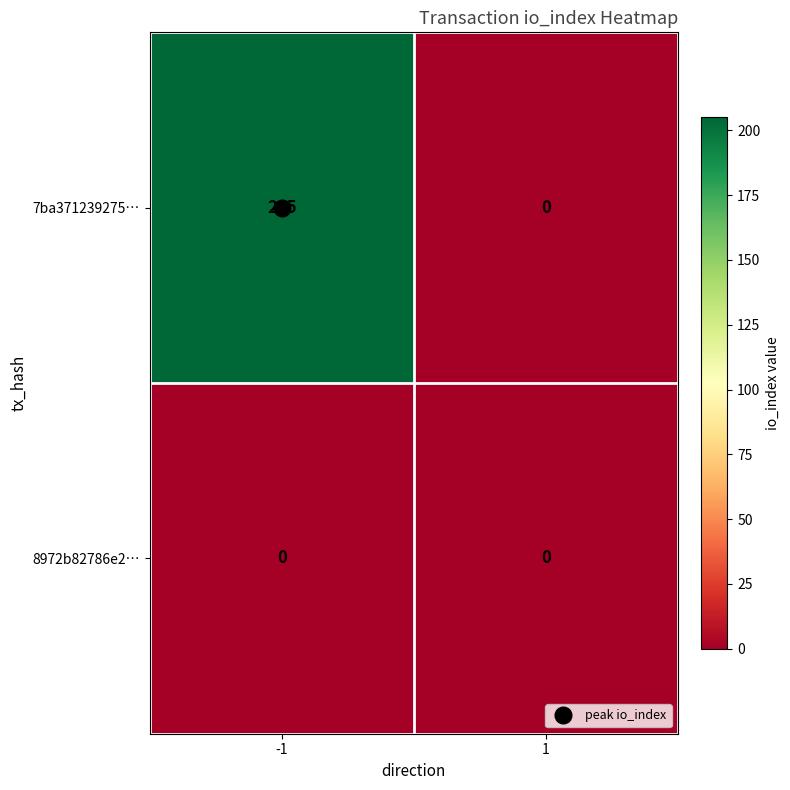

List the series in order of their overall mean, lowest first.

8972b82786e2…, 7ba371239275…